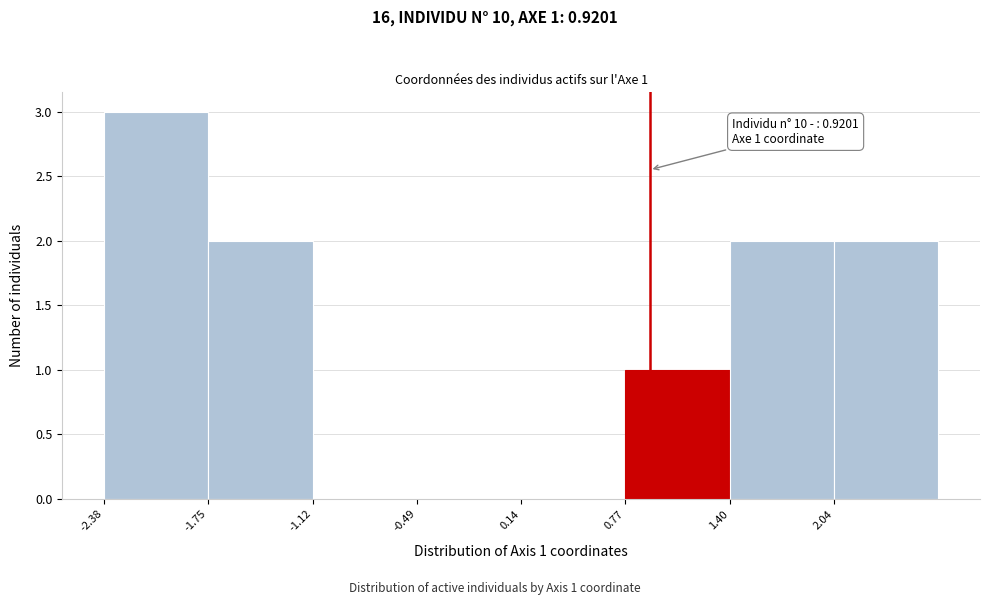

Which range on the x-axis has the tallest bar?

-2.4 to -1.8